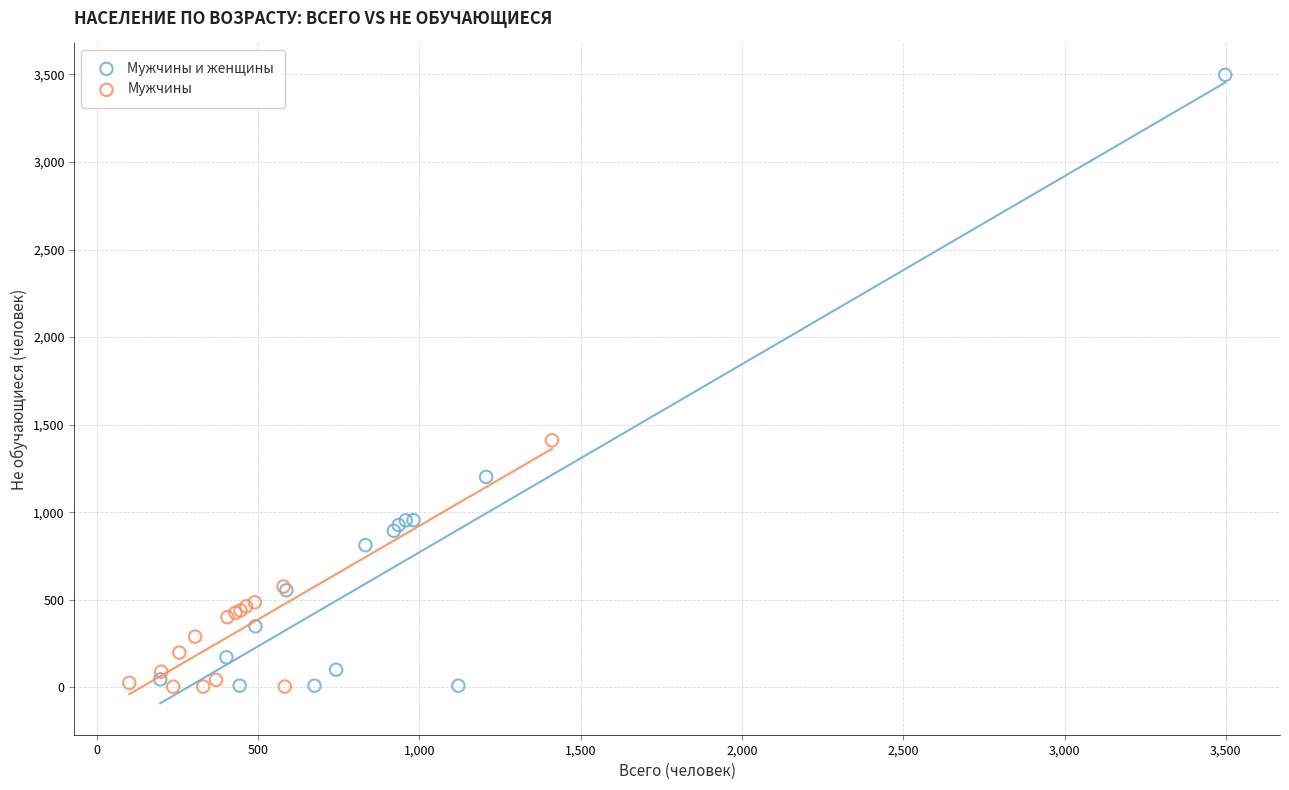

Which series reaches the maximum Y coordinate?

Мужчины и женщины